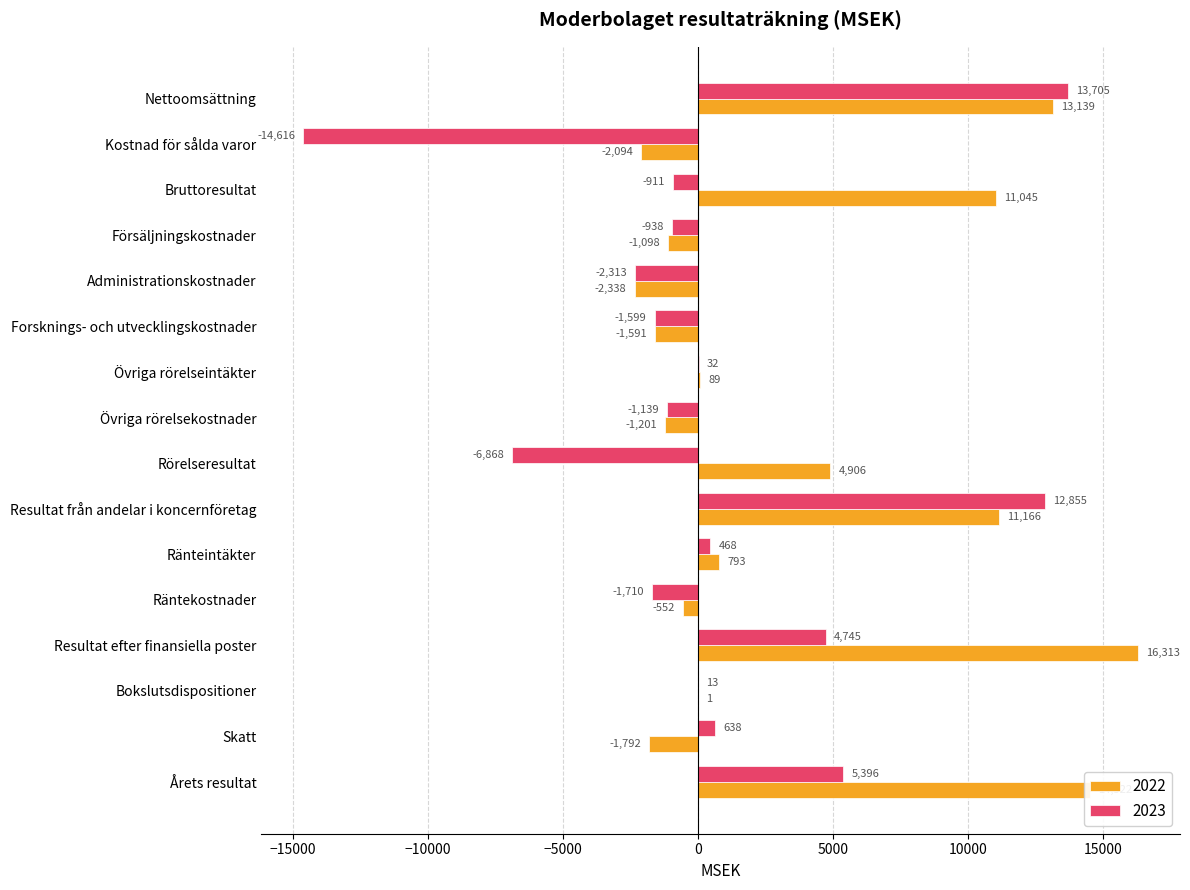

What is the highest value of the 2022 series?

16313